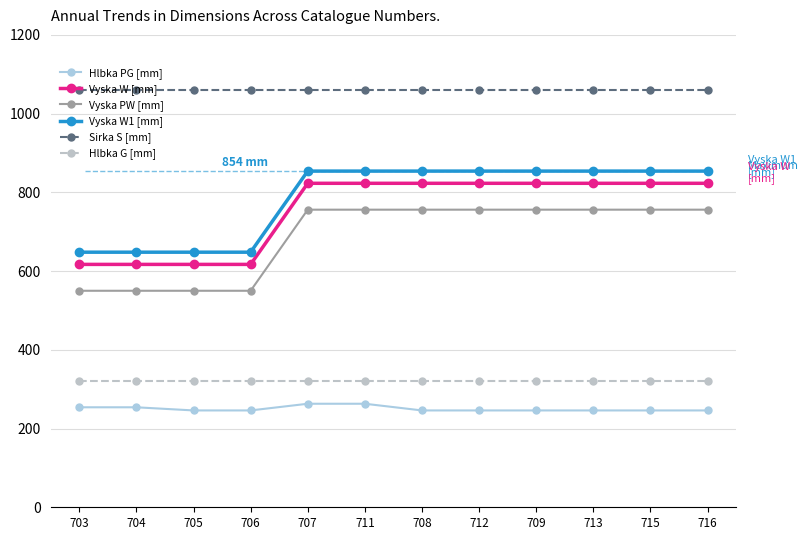

What is the difference between the highest and lowest values at 706?

813